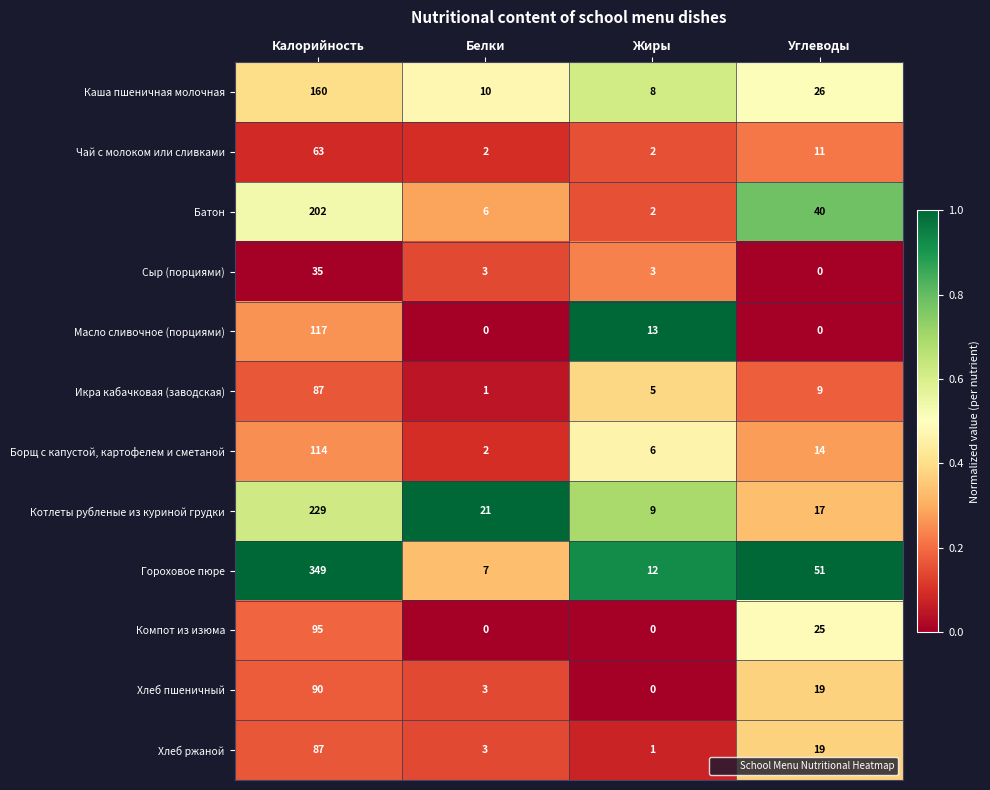

Is it true that Хлеб пшеничный equals 4 at Белки?

False